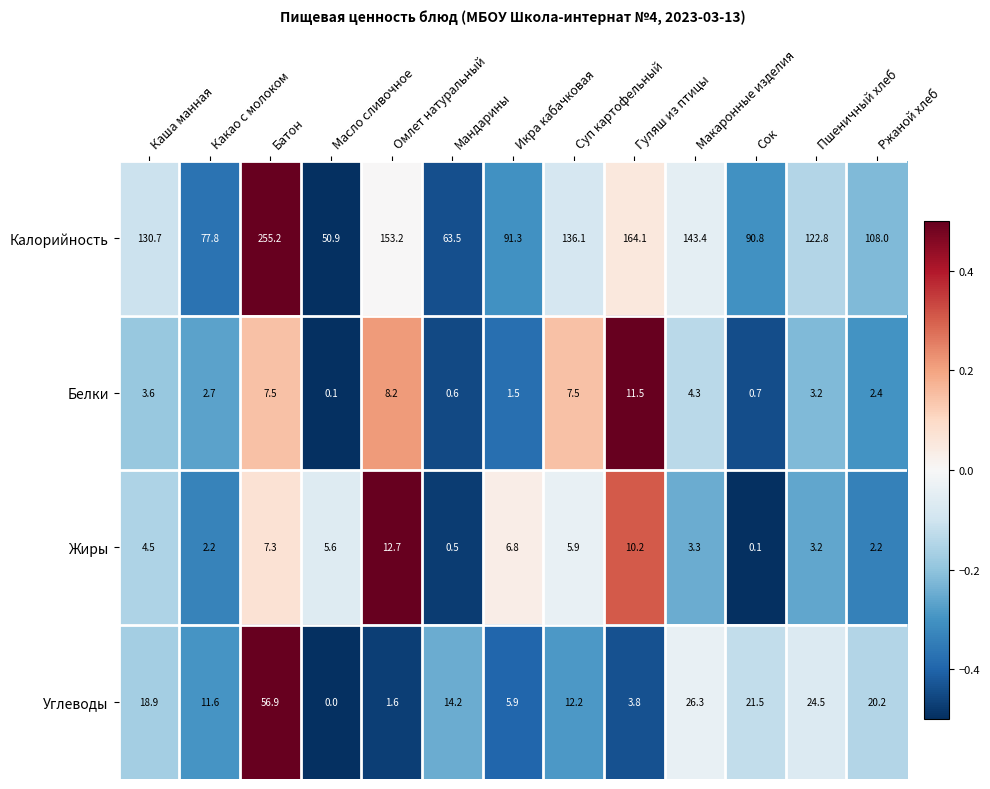

What is the maximum value for Жиры?

12.7